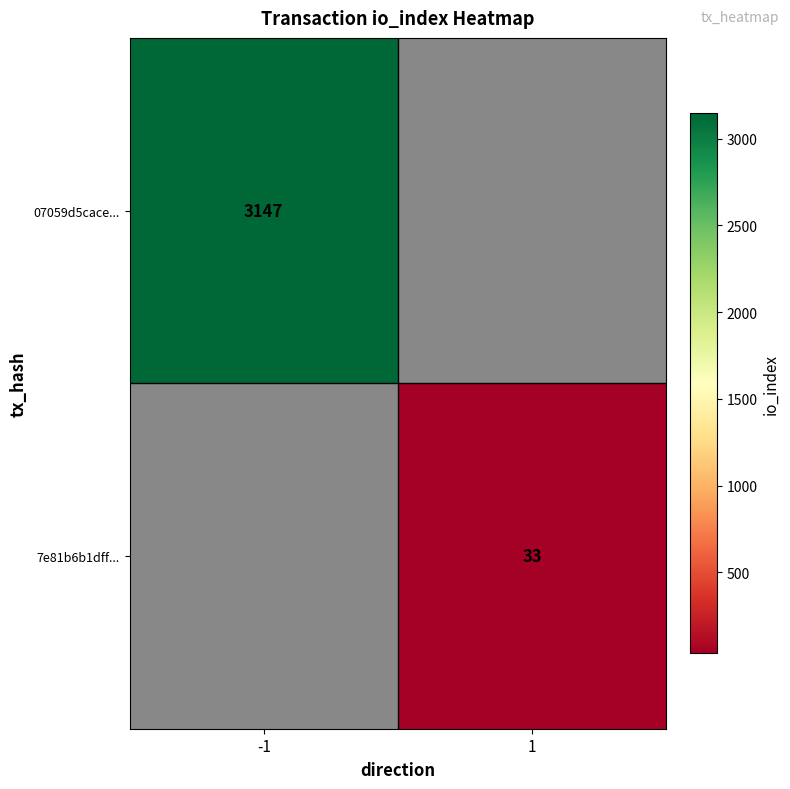

True or false: 07059d5cace... has a value of 5581.2 at -1.

False